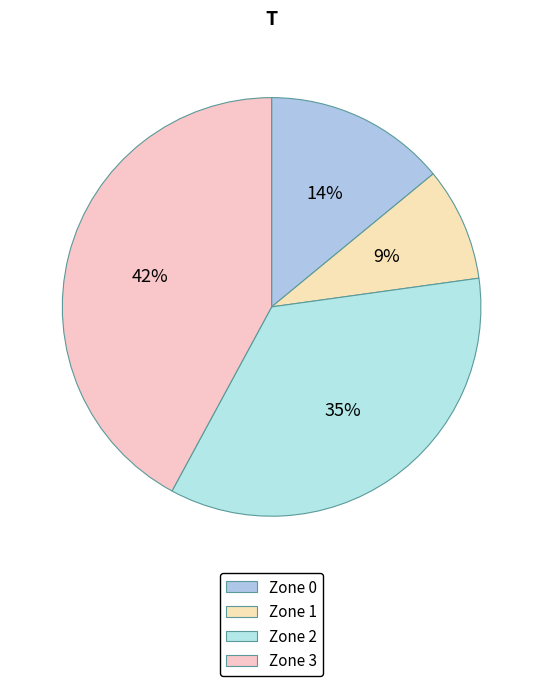

True or false: Zone 1 accounts for 9% of the total.

True